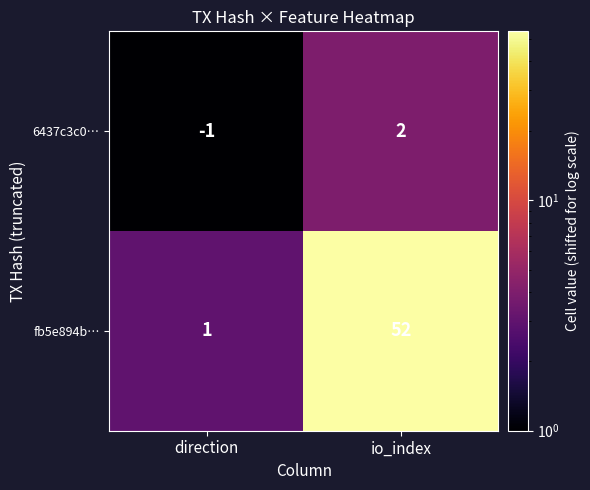

Reading left to right, extract all data points from this chart.

6437c3c0…: -1	2
fb5e894b…: 1	52